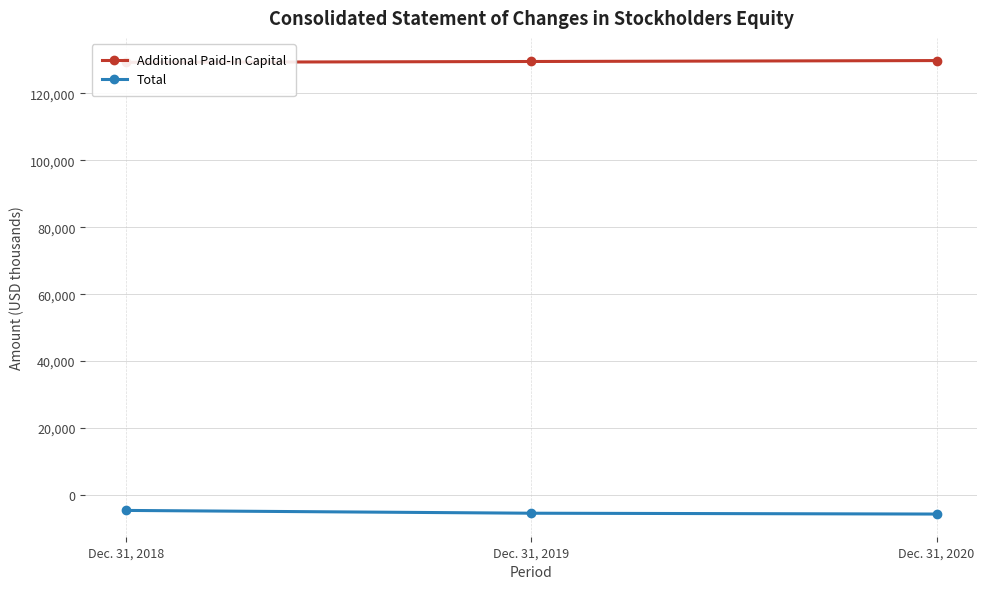

At which category is the sum across all series the highest?

Dec. 31, 2018